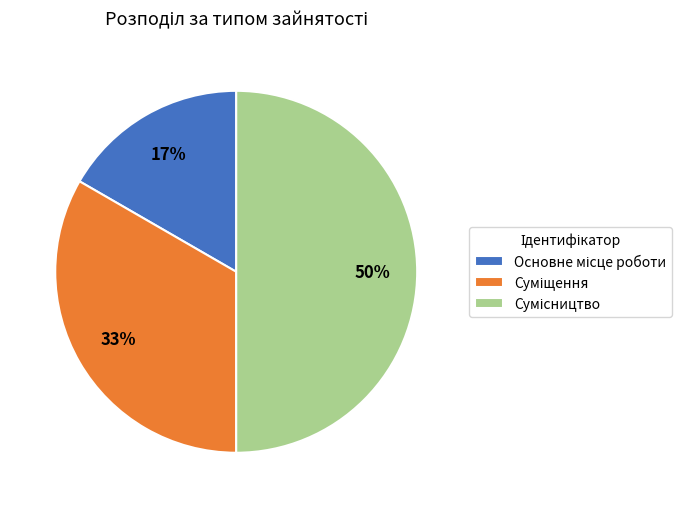

To the nearest percent, what is the difference between the largest and smallest slice percentages?

33%